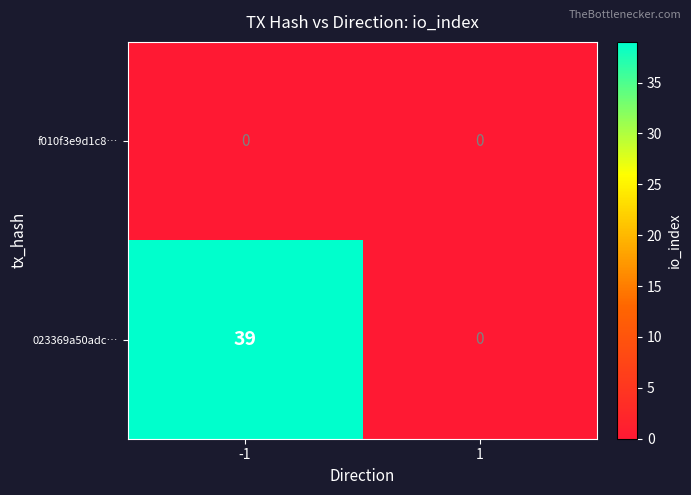

The value of 023369a50adc… at 1 is 17. True or false?

False